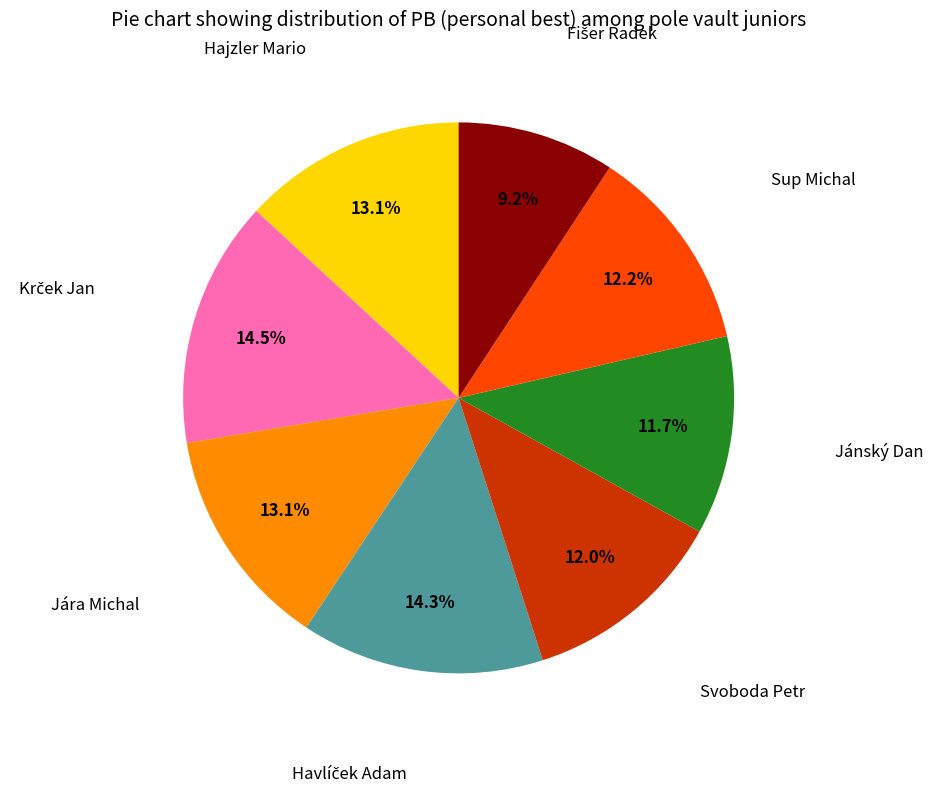

What percentage is the Sup Michal slice, to the nearest percent?

12%